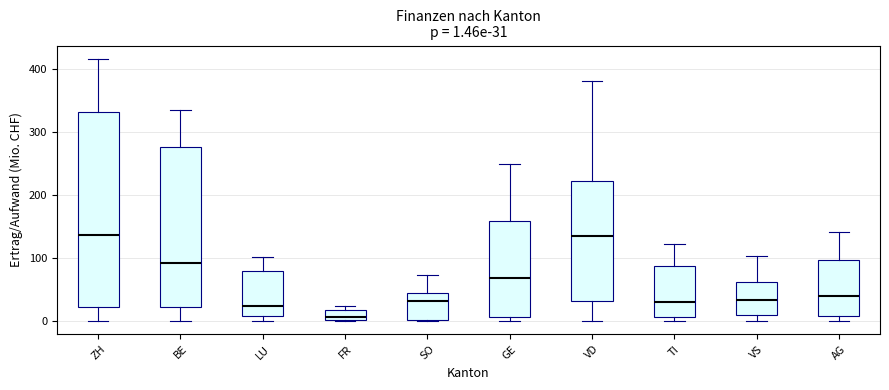

Which box is the tallest, from its lower edge to its upper edge?

ZH